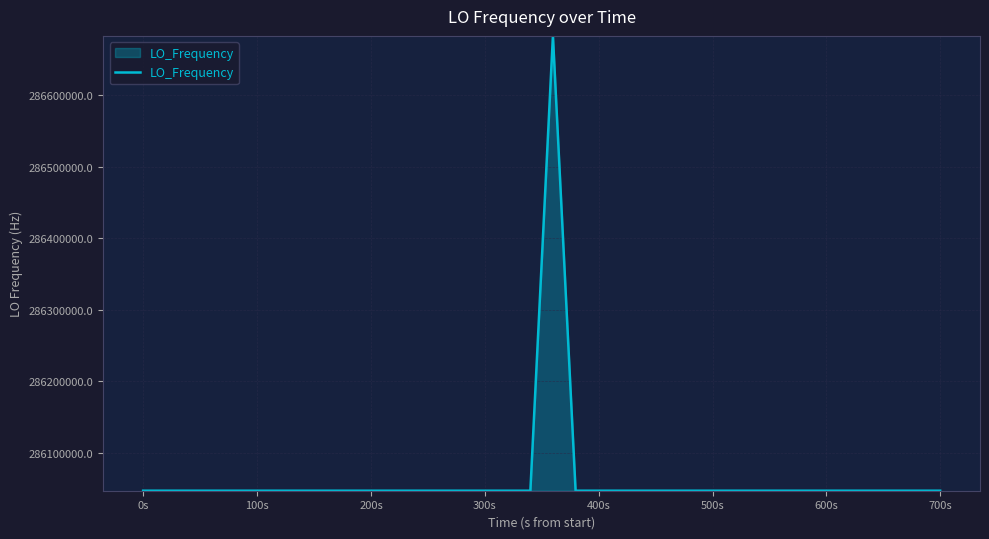

What is the difference between the maximum and minimum values?

635709.3